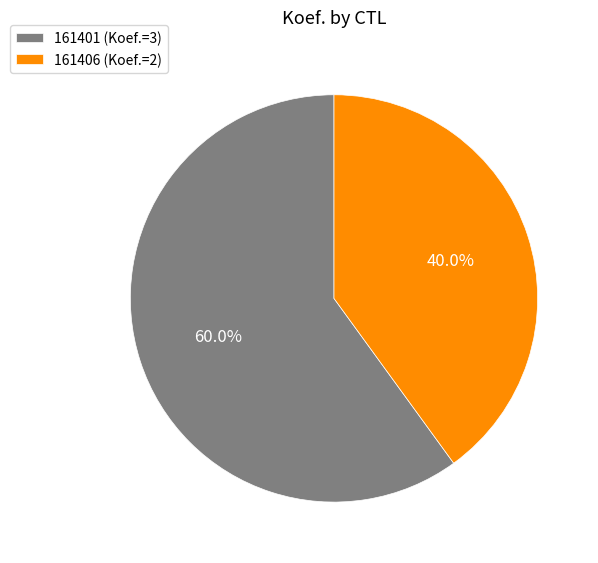

What is the total percentage of 161406 and 161401?

100.0%